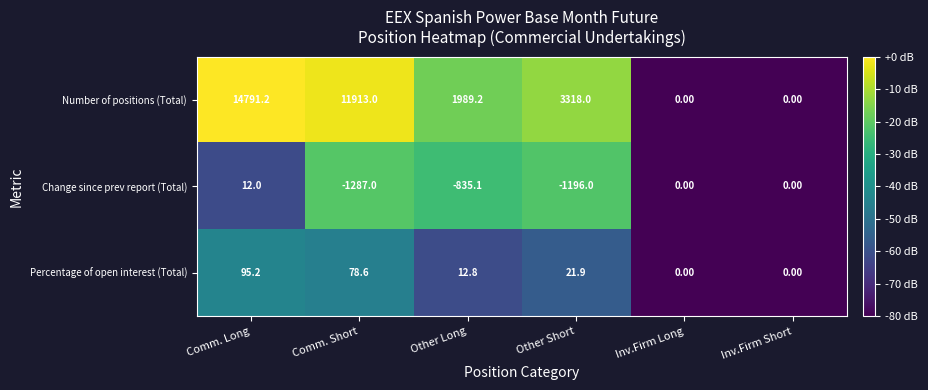

Which series has the largest range (max minus min)?

Number of positions (Total)